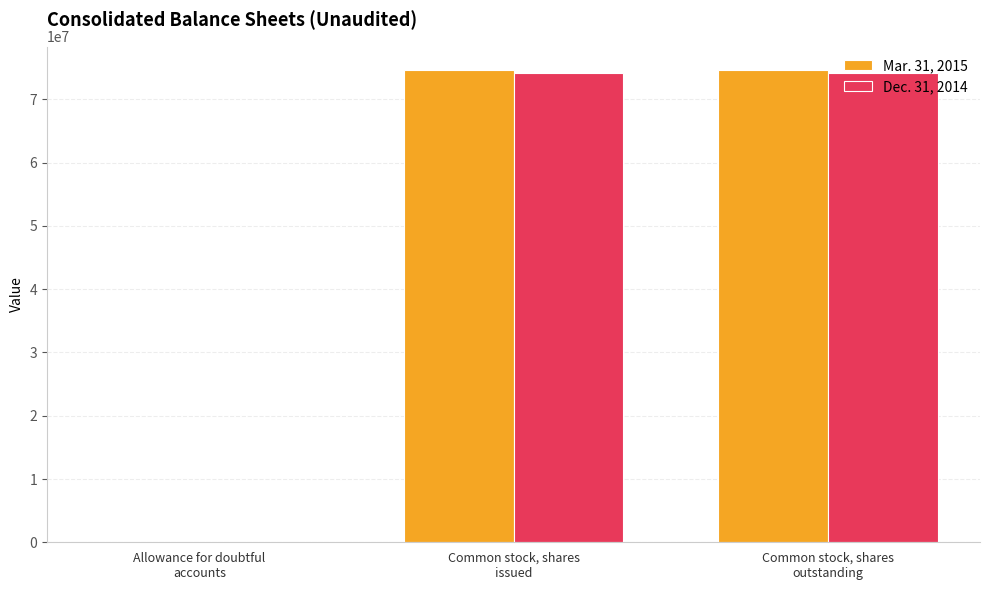

How many groups of bars are there?

3